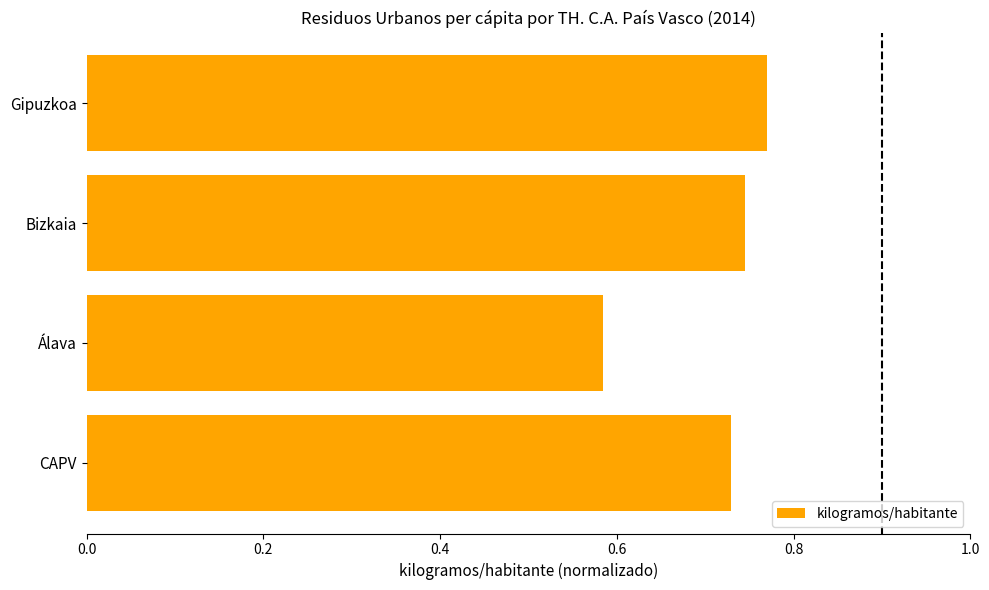

What is the sum of all values?

2.8